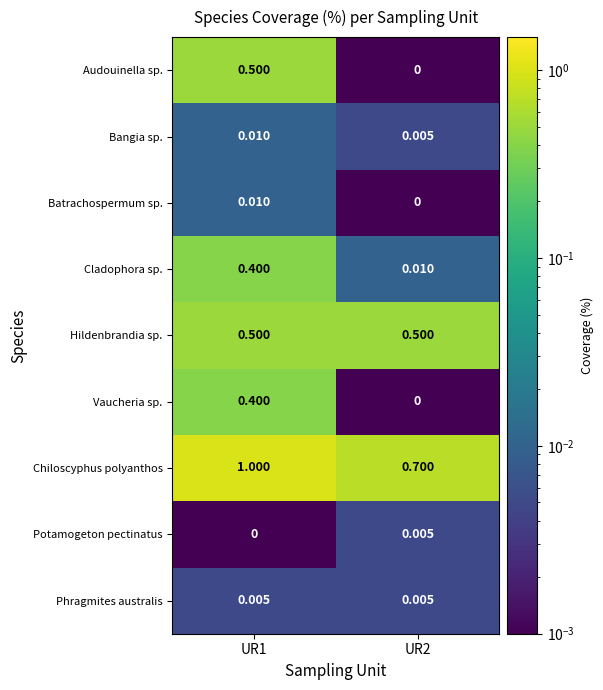

Is the value of Potamogeton pectinatus at UR1 greater than the value of Cladophora sp. at UR2?

No